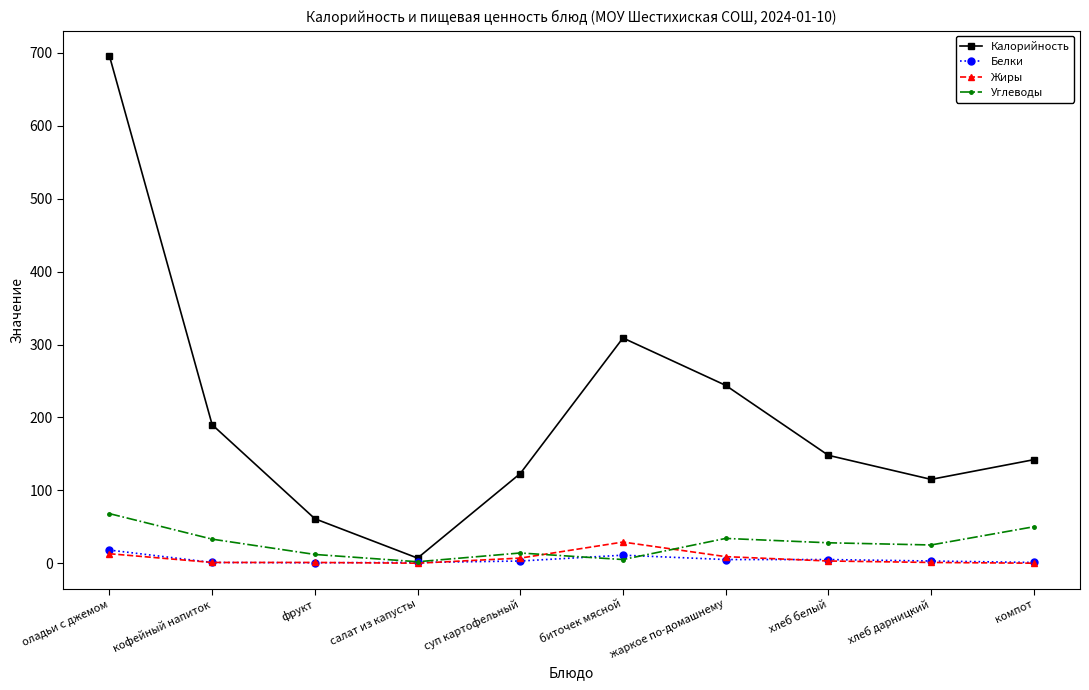

At which label does Калорийность reach its peak?

оладьи с джемом